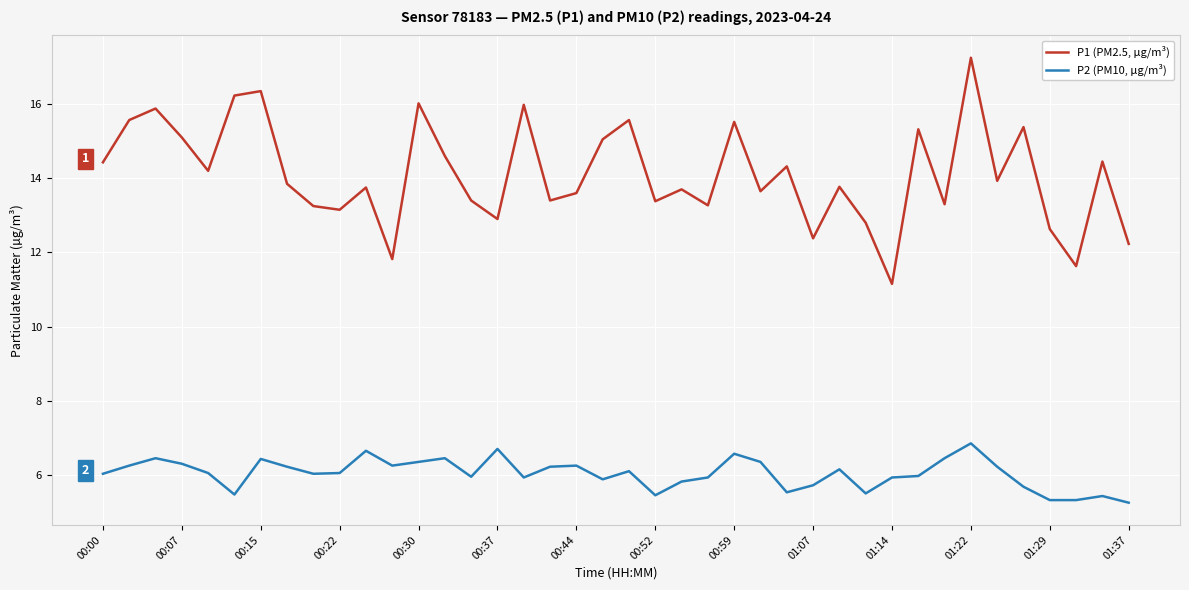

True or false: P2 (PM10, µg/m³) and P1 (PM2.5, µg/m³) intersect in this chart.

False